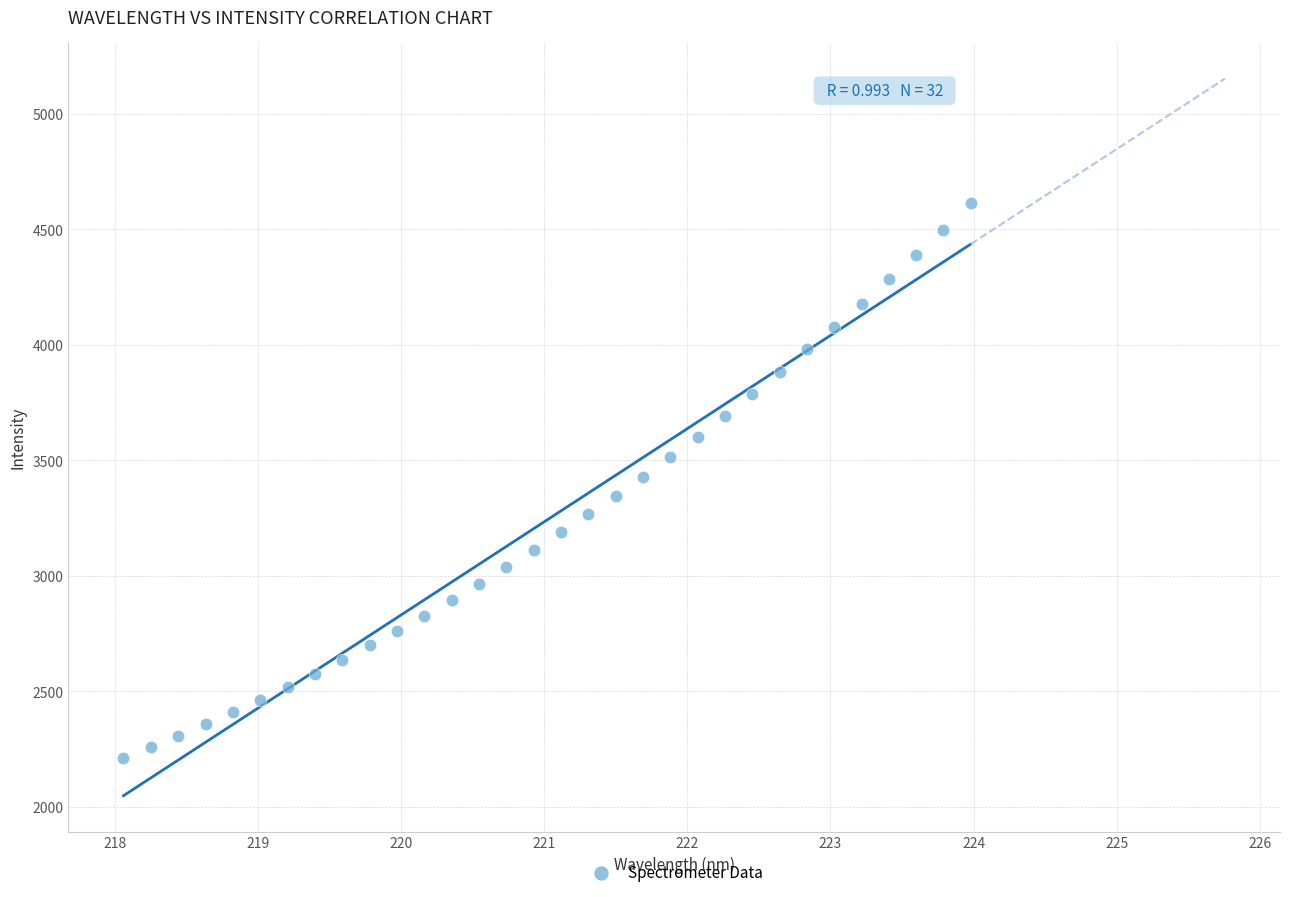

What is the range of Y values (max minus min)?

2401.9